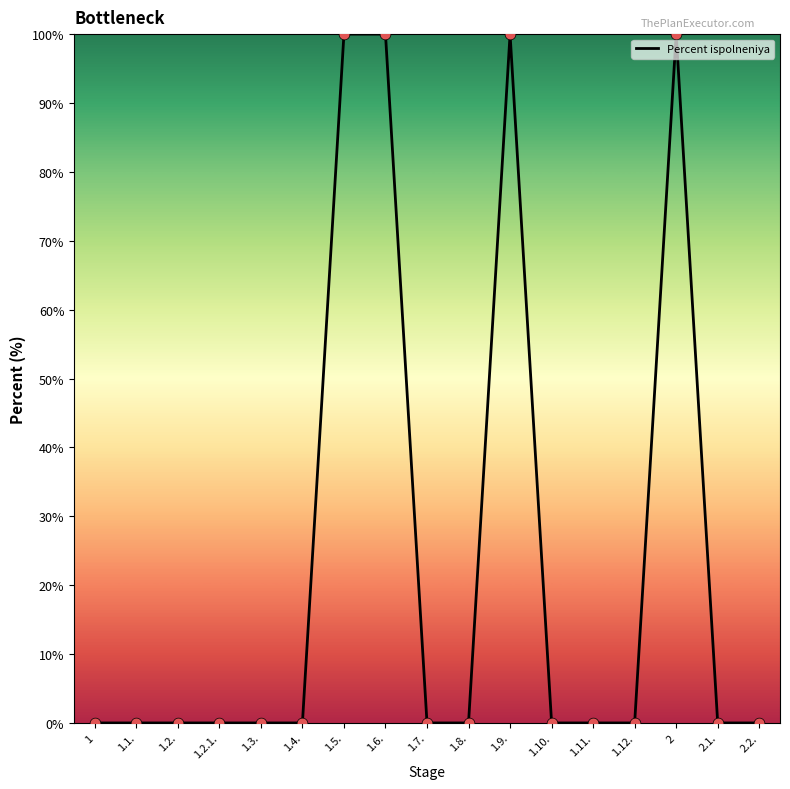

What is the change in value from 1 to 1.6.?

+100